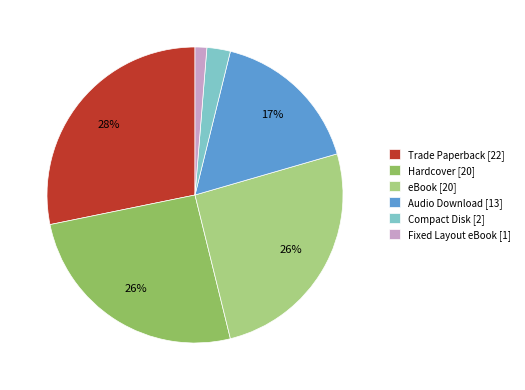

Is Trade Paperback the majority of the pie?

No